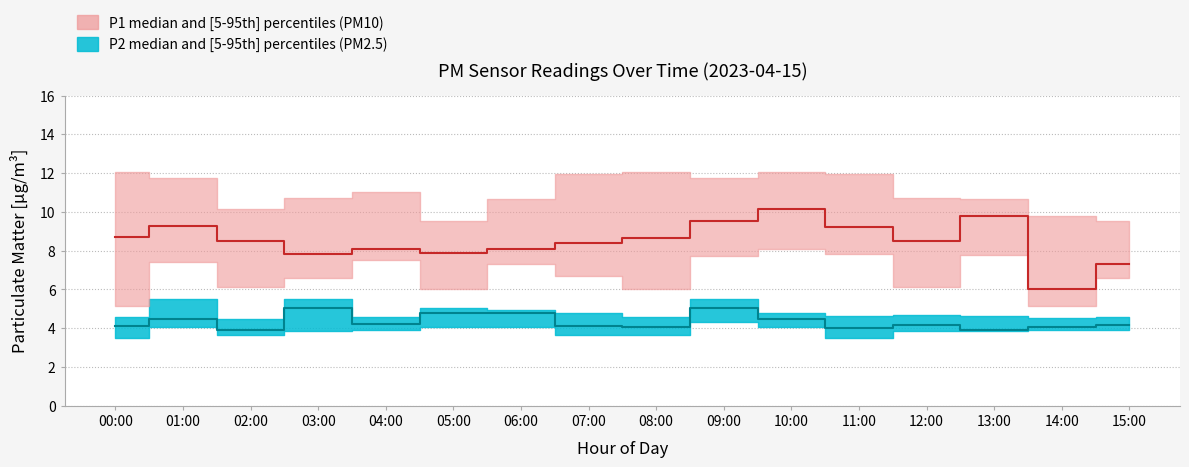

What is the minimum value for P1_low?

5.1